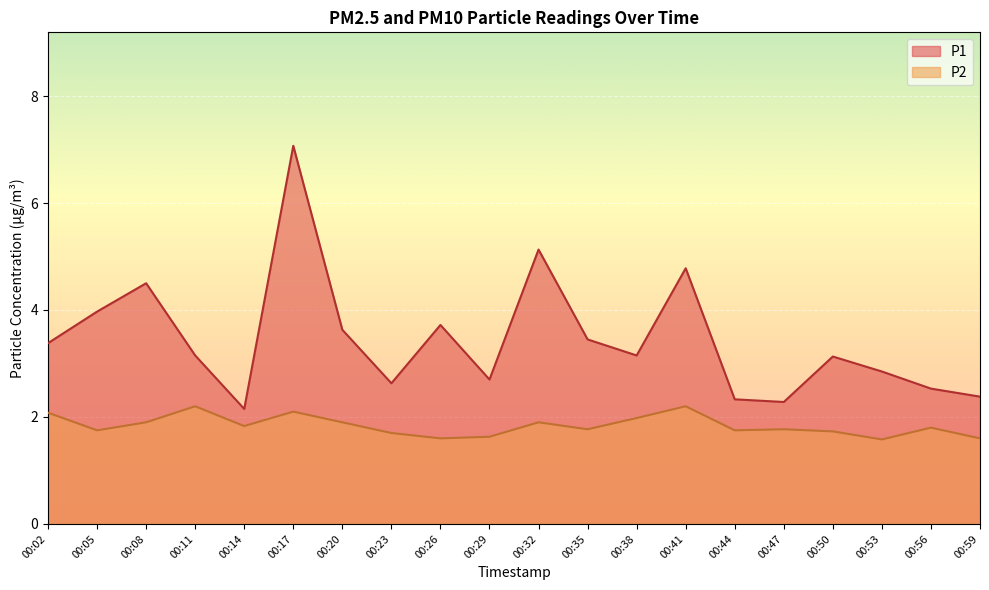

At how many categories does at least one series exceed 5?

2